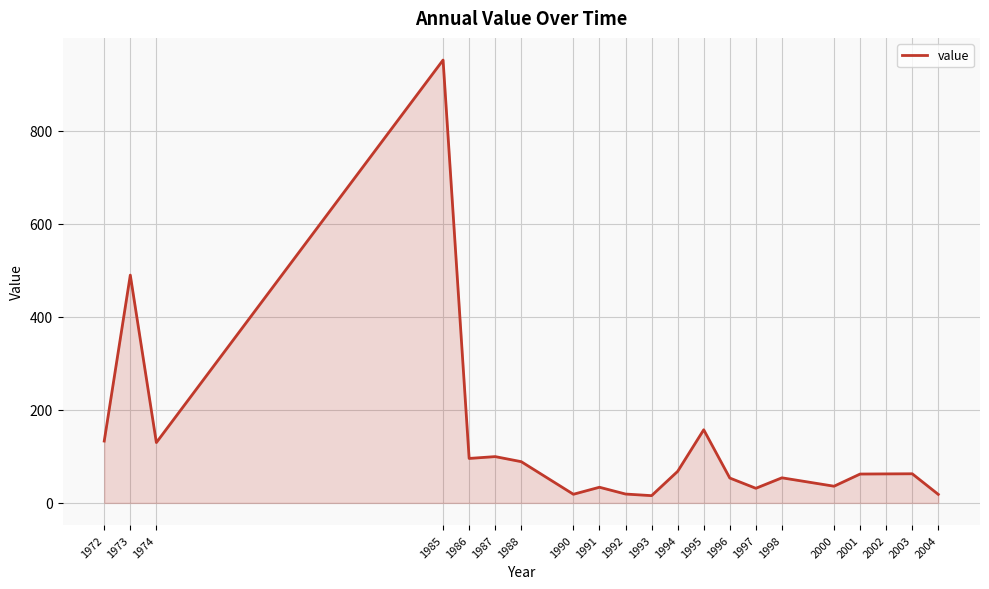

Where is the first local maximum?

1973